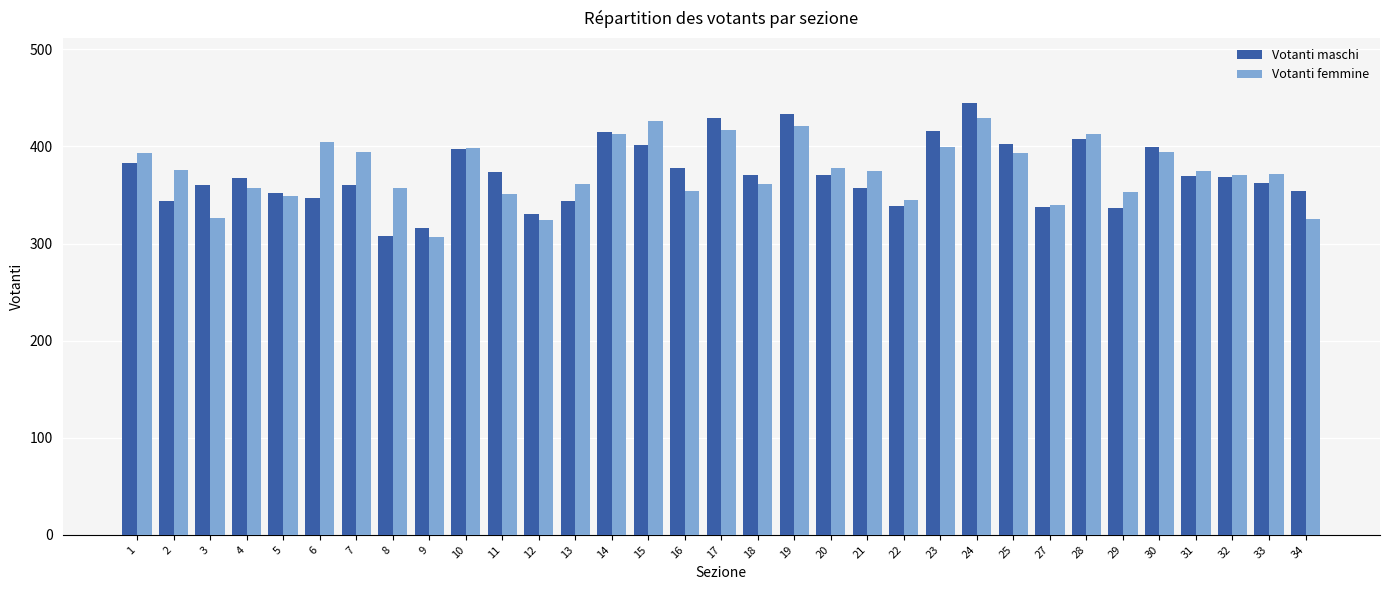

Between 8 and 20, which series saw the biggest shift?

Votanti maschi